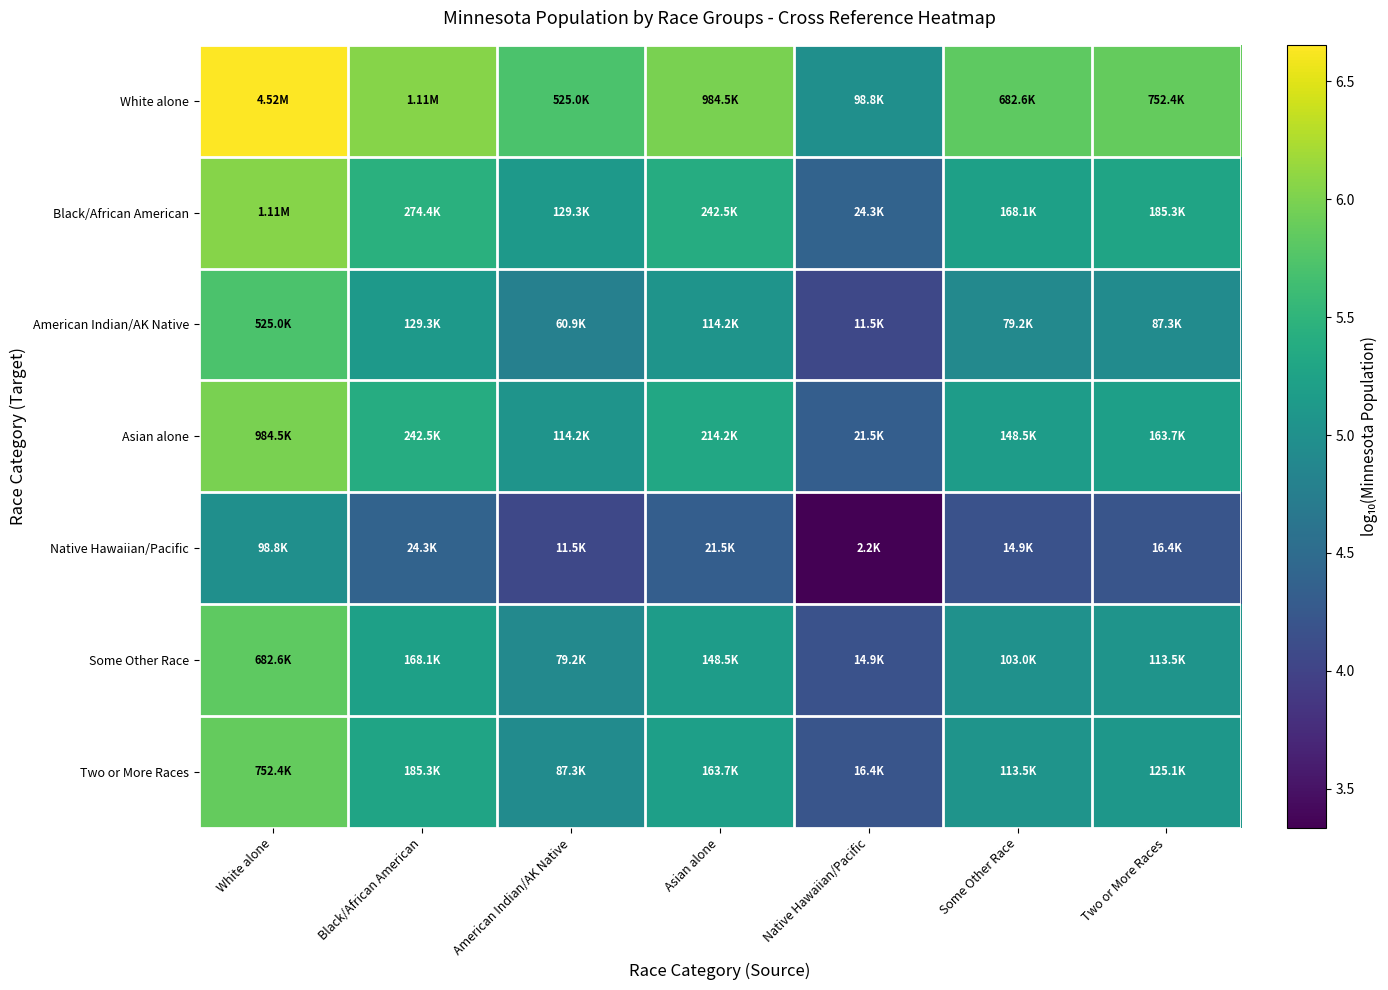

What is the total value across all series at American Indian/AK Native?

34.6